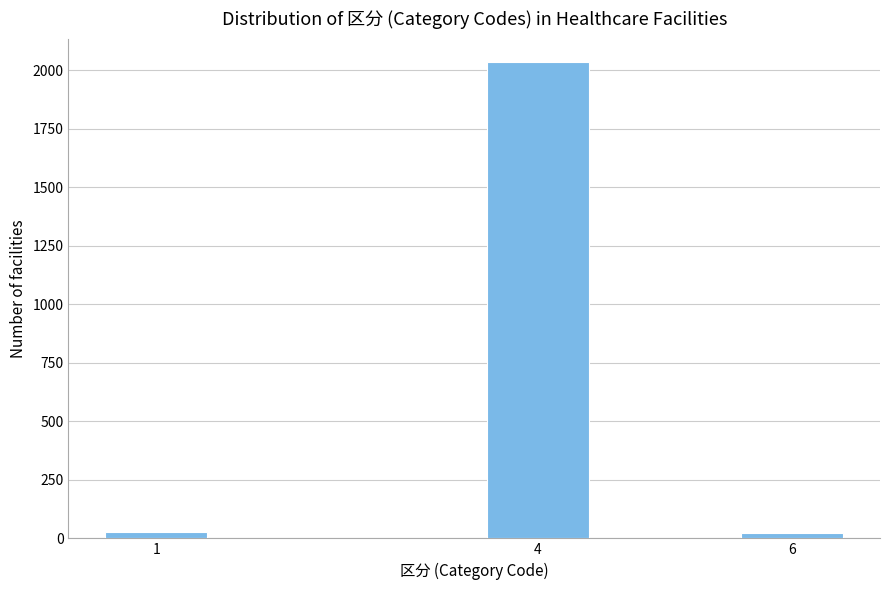

What is the average value?

694